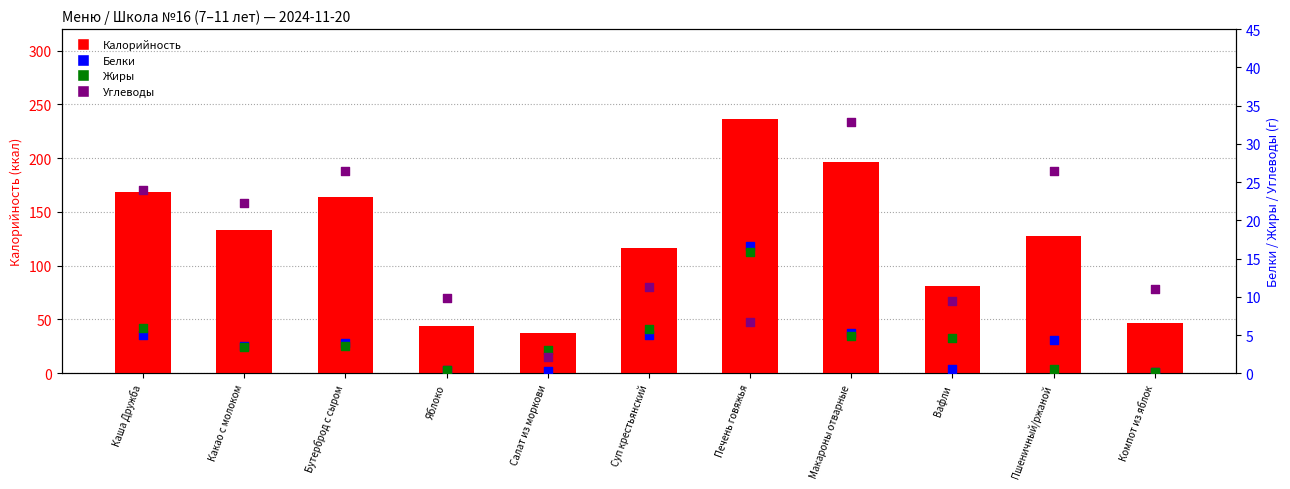

At which category is the sum across all series the highest?

Печень говяжья